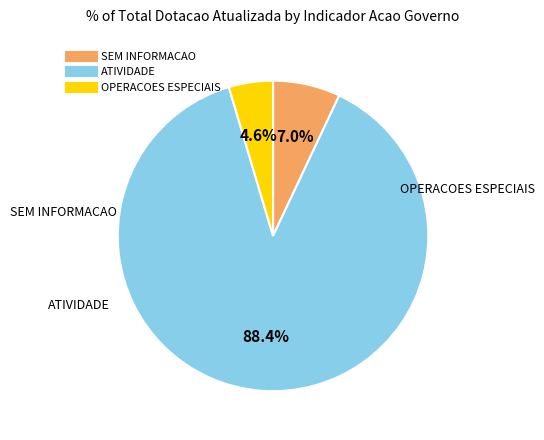

What percentage is the SEM INFORMACAO slice, to the nearest percent?

7%